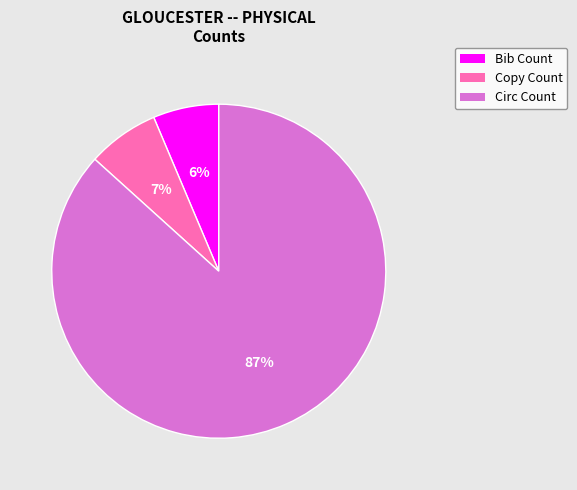

Is it true that Bib Count is 6% of the pie?

True